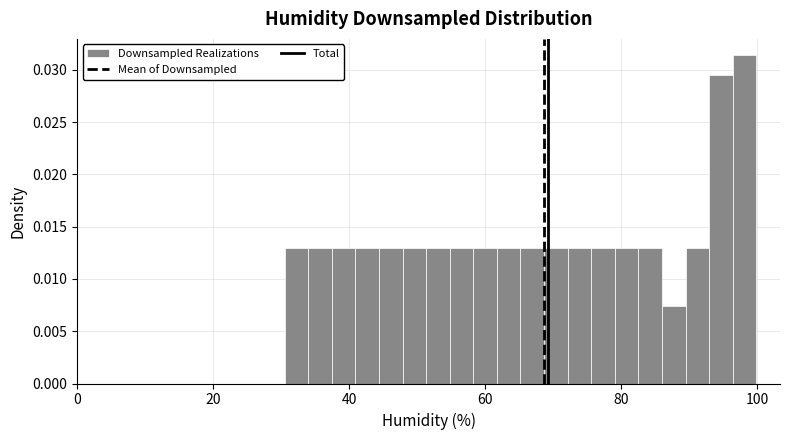

Around what value on the x-axis is the tallest bar? Give the approximate position of its centre, as read against the axis.

98